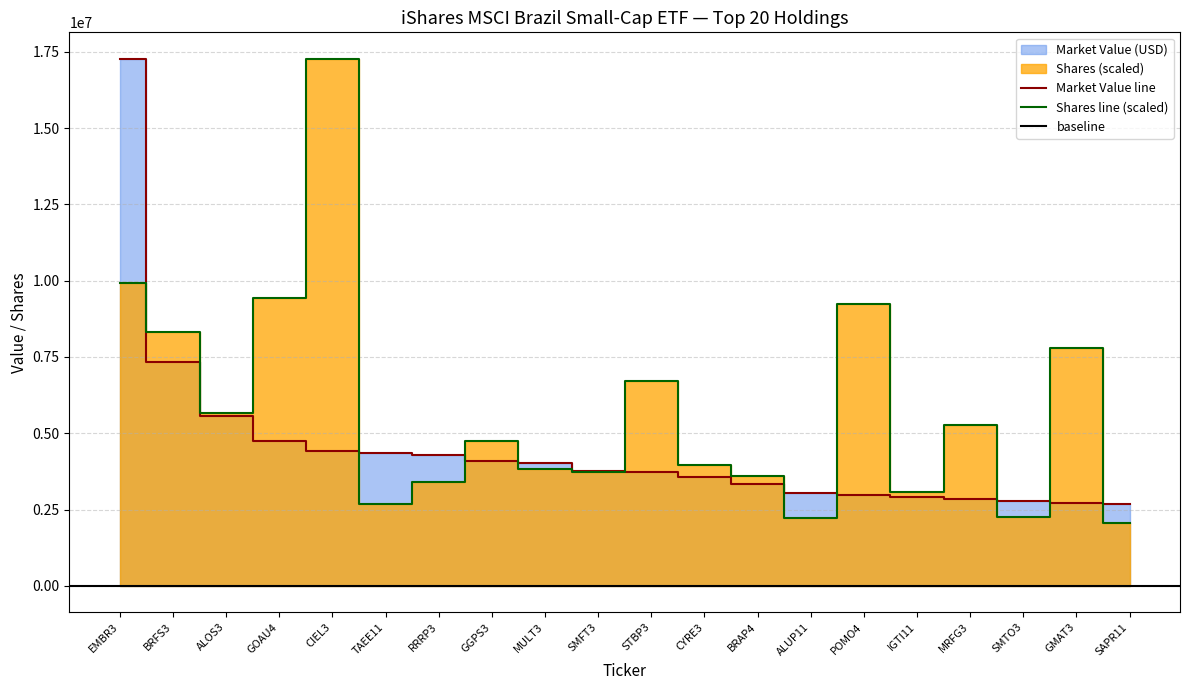

What is the total value across all series at STBP3?

10449655.0